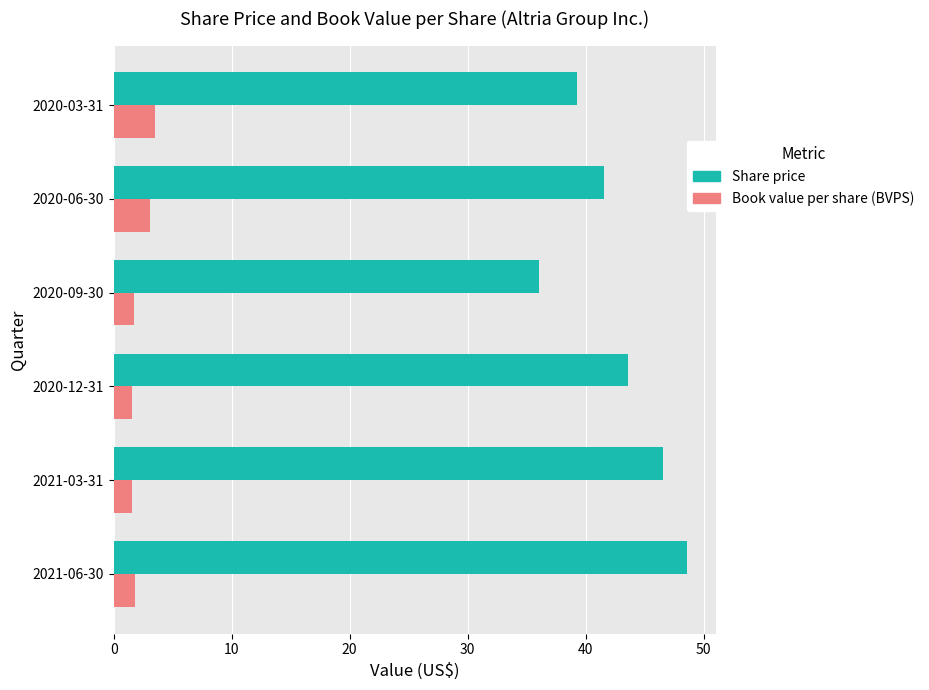

What is the average value of the Book value per share (BVPS) series?

2.2